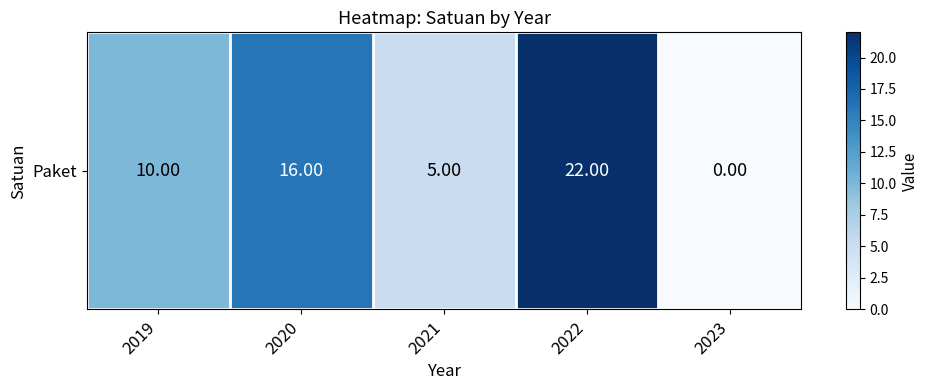

What is the difference between the maximum and minimum values?

22